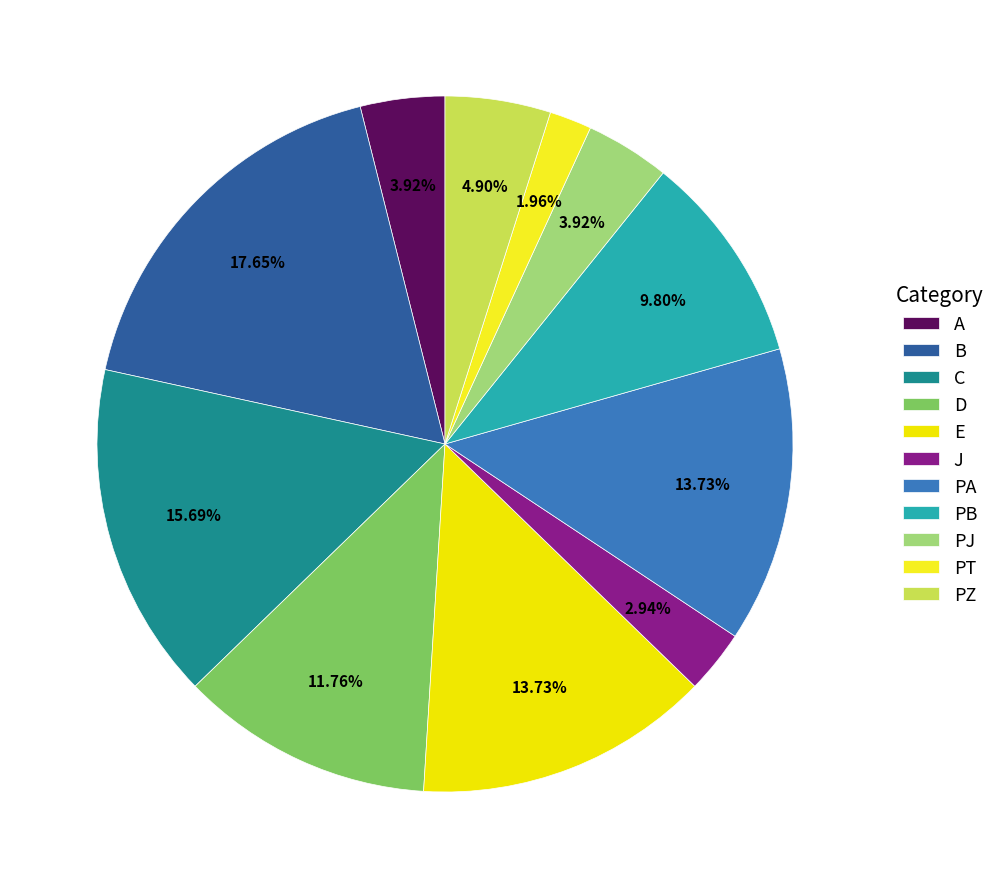

How many slices are in this pie chart?

11